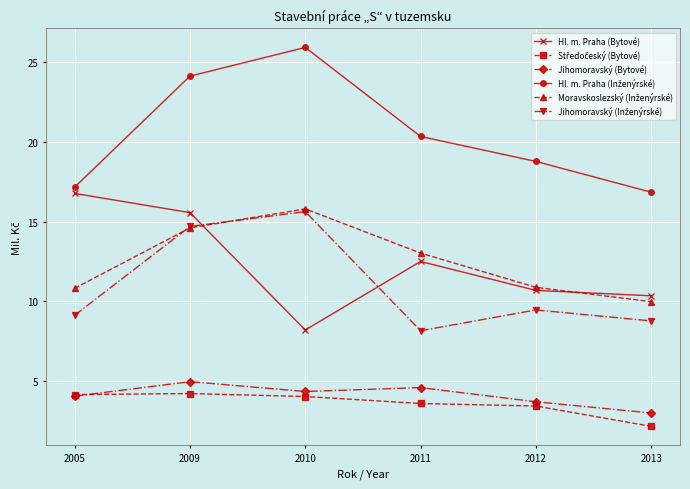

Does the chart have visible grid lines?

Yes